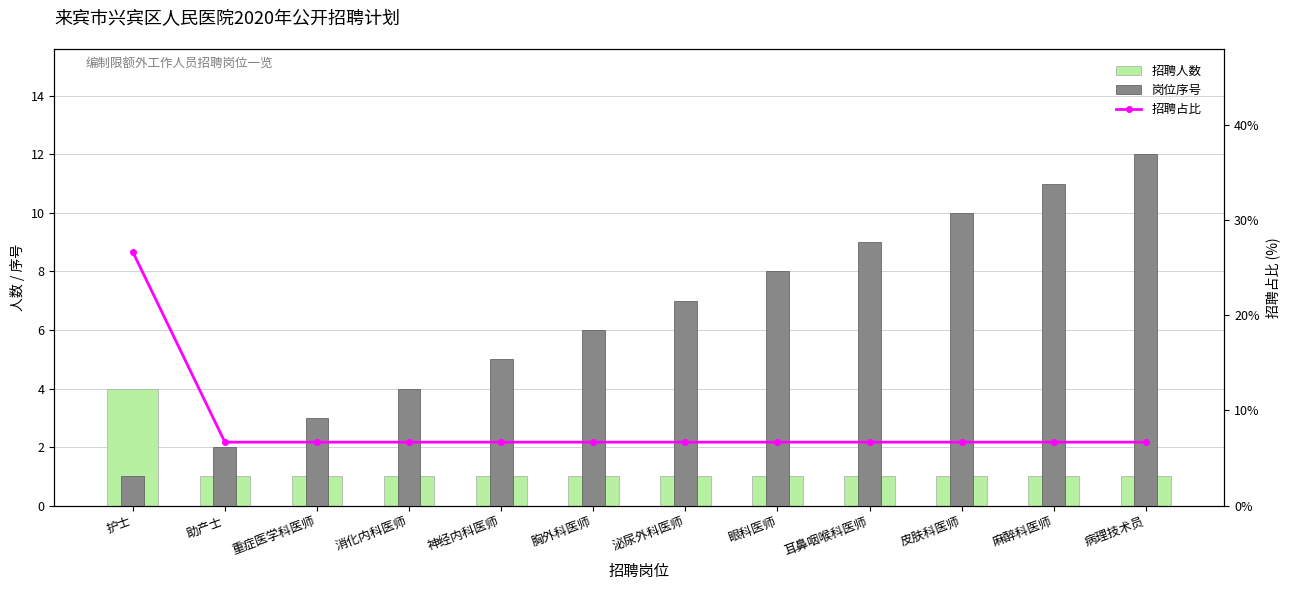

Reading right to left, extract all data points from this chart.

招聘人数: 1.0	1.0	1.0	1.0	1.0	1.0	1.0	1.0	1.0	1.0	1.0	4.0
岗位序号: 12.0	11.0	10.0	9.0	8.0	7.0	6.0	5.0	4.0	3.0	2.0	1.0
招聘占比: 6.7	6.7	6.7	6.7	6.7	6.7	6.7	6.7	6.7	6.7	6.7	26.7